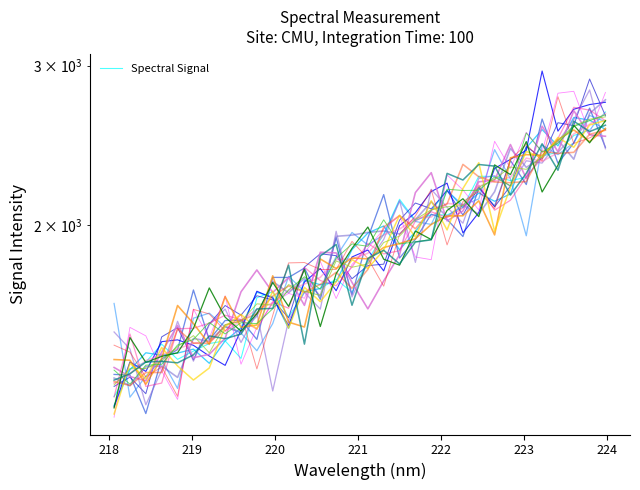

Is it true that the value at 223.5987 is 2522.8?

True